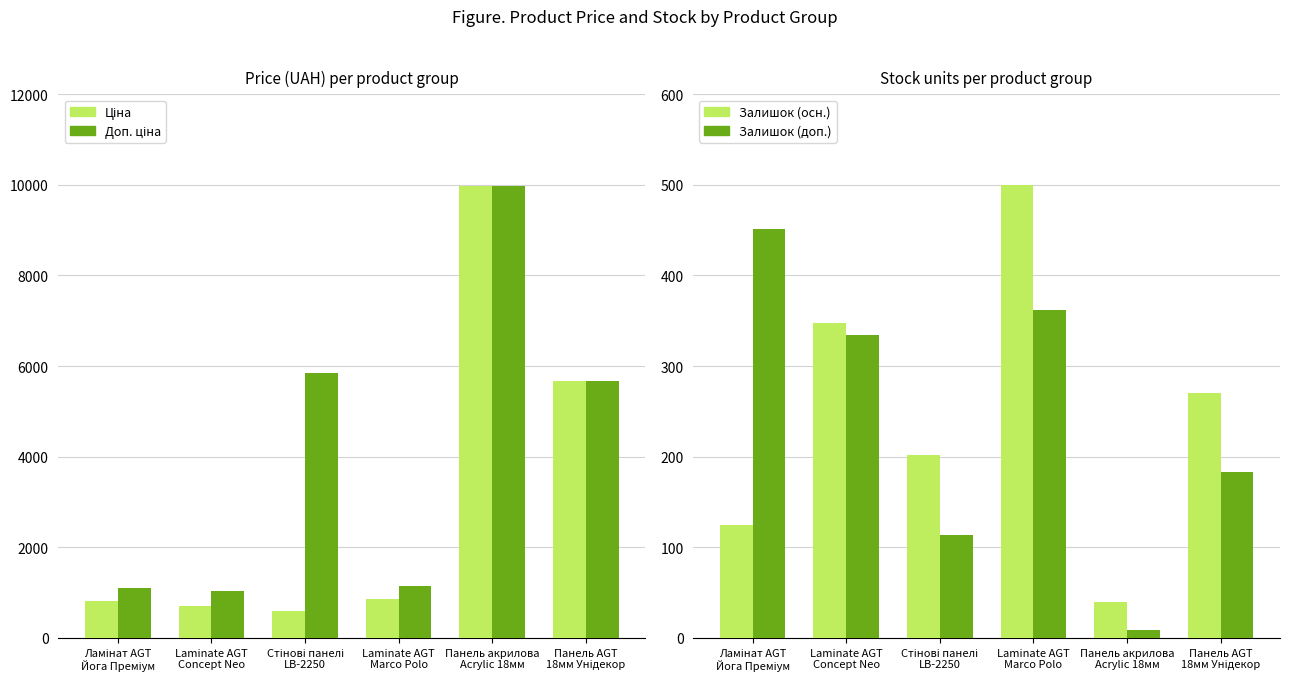

Which has a higher value, Laminate AGT
Marco Polo or Панель AGT
18мм Унідекор?

Панель AGT
18мм Унідекор